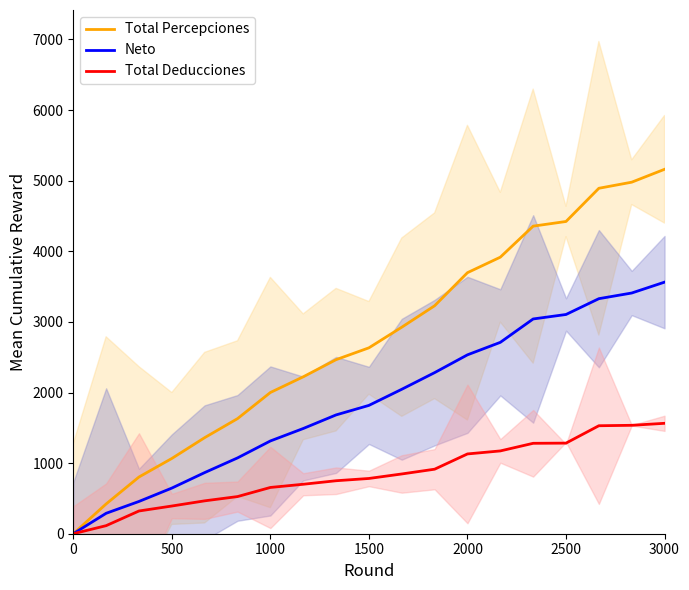

True or false: Total Percepciones and Total Deducciones cross at least once.

False